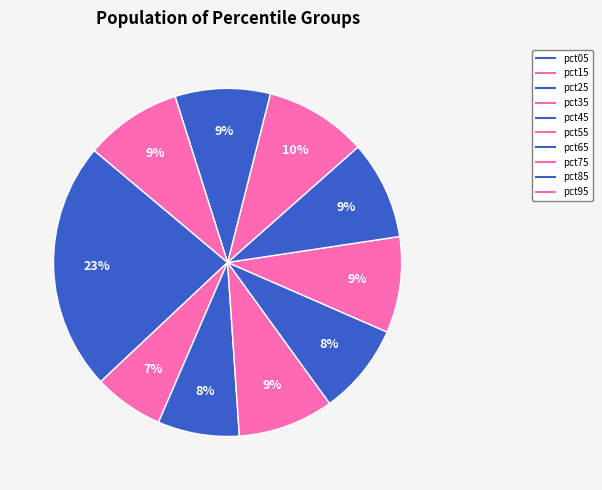

True or false: pct15 accounts for 1% of the total.

False